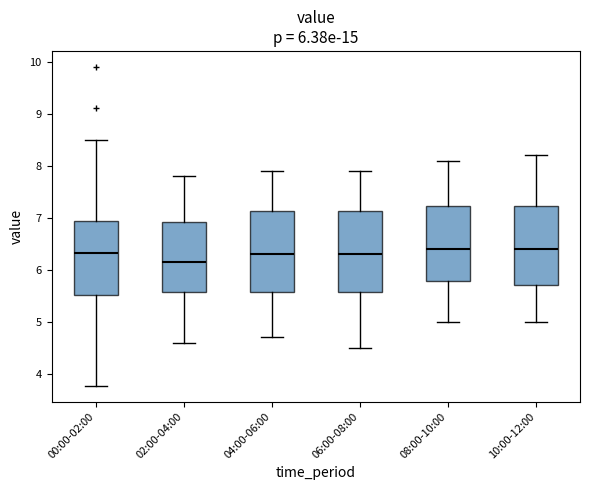

Which box's median line is the lowest?

02:00-04:00